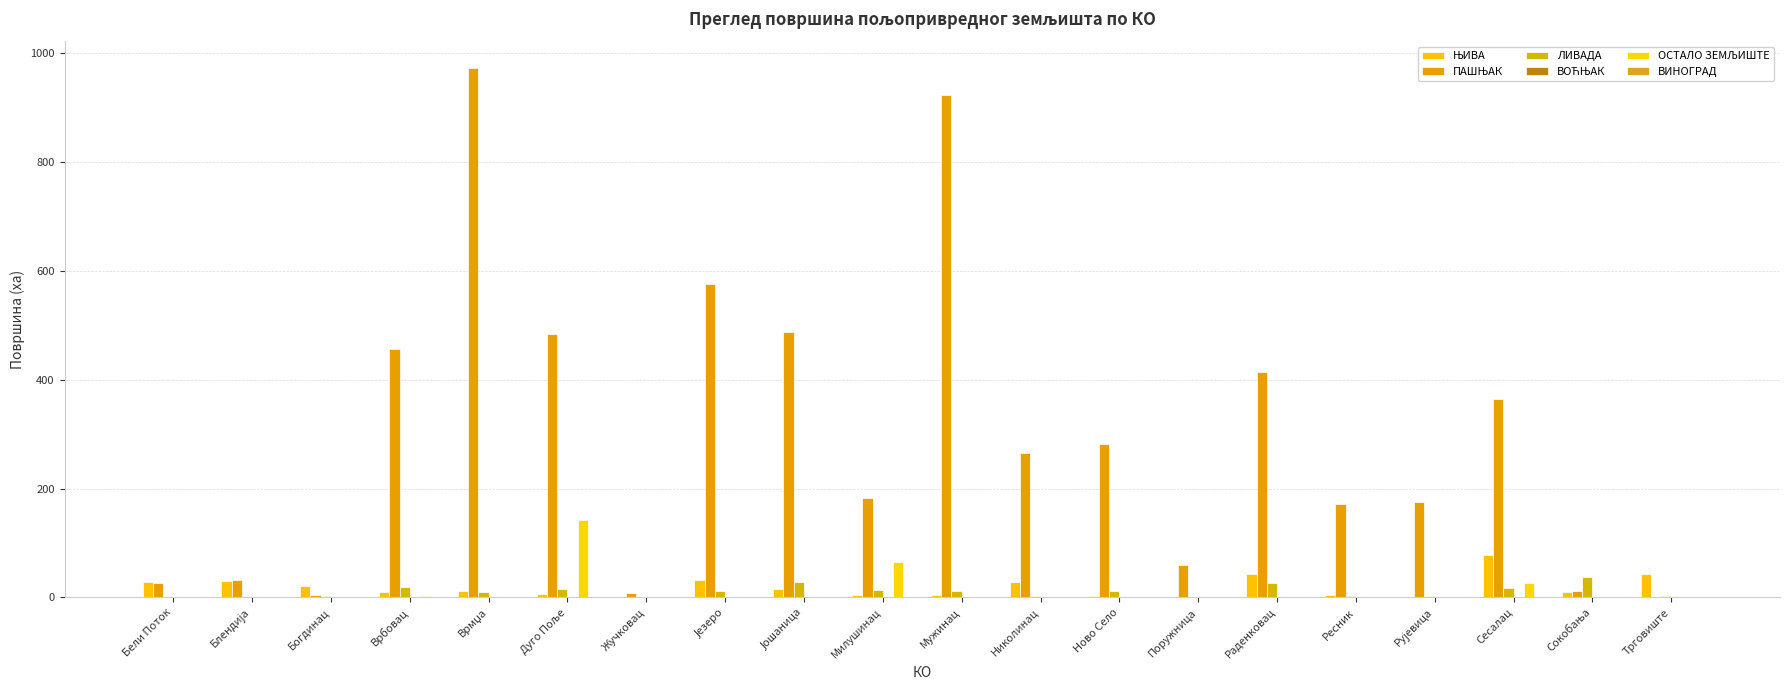

At which category is the sum across all series the highest?

Врмџа